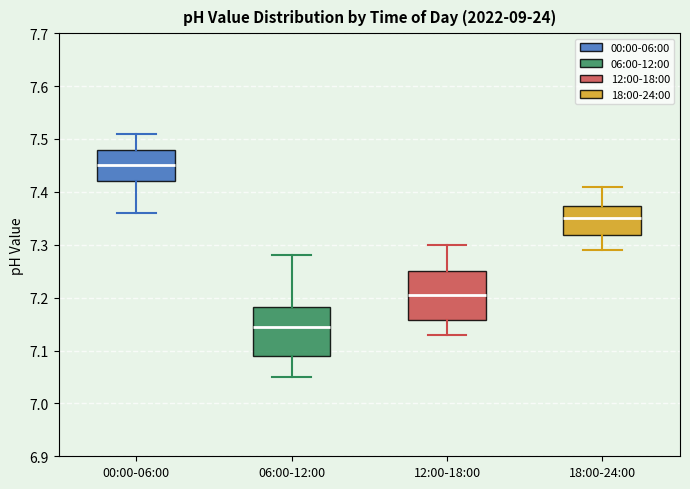

Which box's median line is the highest?

00:00-06:00